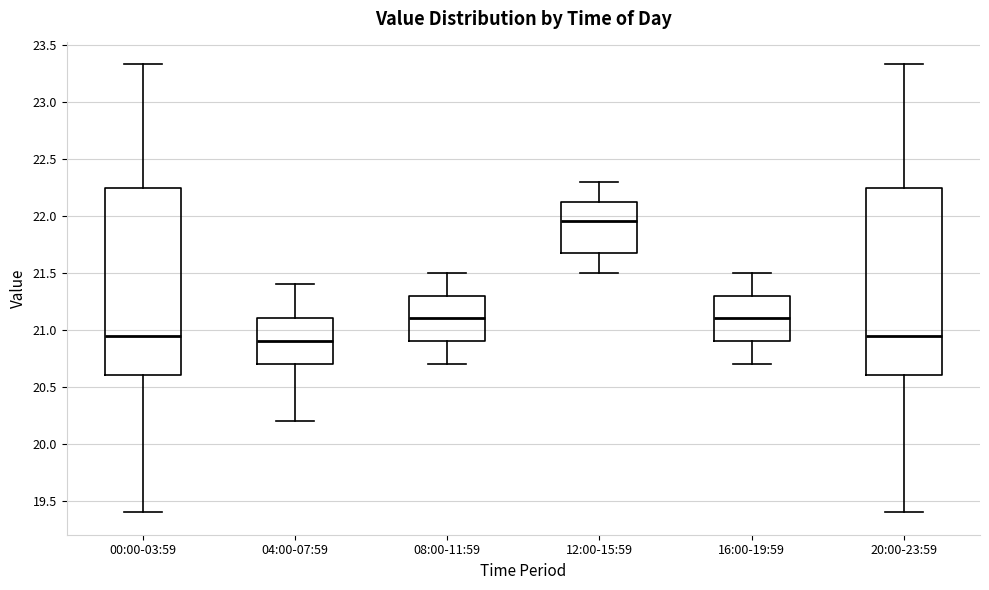

Reading left to right, transcribe this box plot: for each box, give where its median line is, the range the box spans, and where its two whiskers end, as read against the y-axis. The values are not printed on the chart, so give them approximately, as read against the axis.

00:00-03:59: median 20.95, box 20.60 to 22.25, whiskers 19.40 to 23.35
04:00-07:59: median 20.90, box 20.70 to 21.10, whiskers 20.20 to 21.40
08:00-11:59: median 21.10, box 20.90 to 21.30, whiskers 20.70 to 21.50
12:00-15:59: median 21.95, box 21.70 to 22.15, whiskers 21.50 to 22.30
16:00-19:59: median 21.10, box 20.90 to 21.30, whiskers 20.70 to 21.50
20:00-23:59: median 20.95, box 20.60 to 22.25, whiskers 19.40 to 23.35